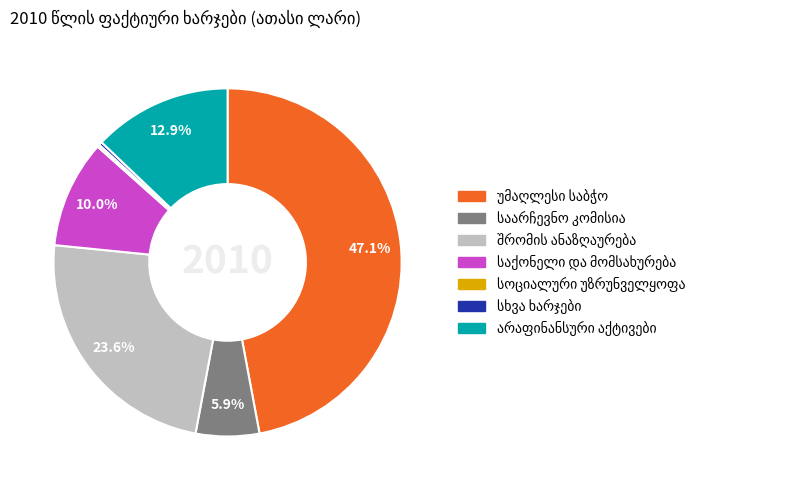

To the nearest percent, what is the difference between the largest and smallest slice percentages?

47%